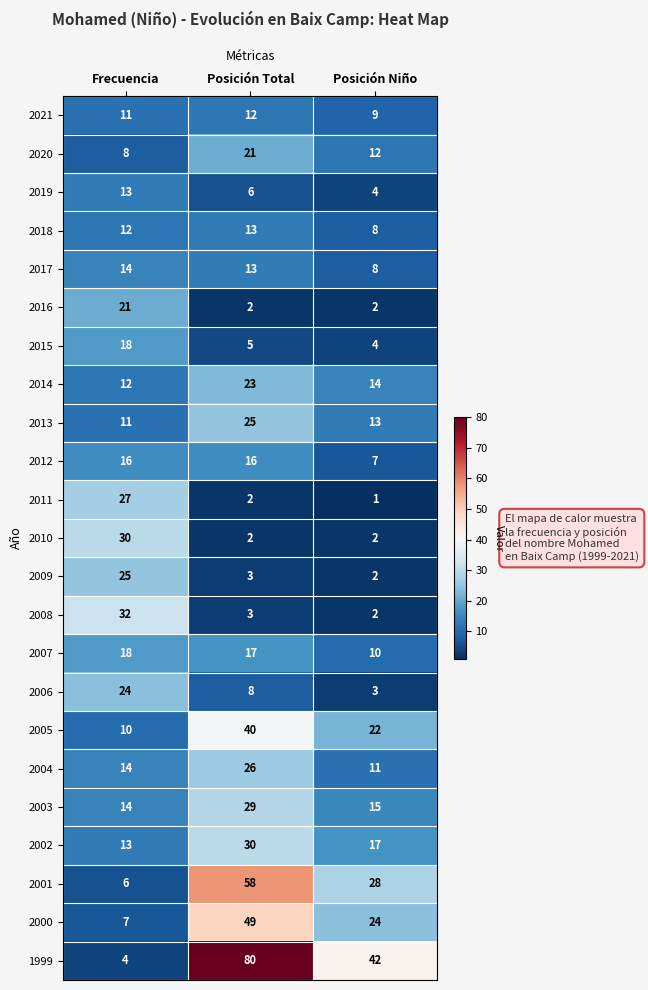

List the labels in order of 2002 value, smallest first.

Frecuencia, Posición Niño, Posición Total